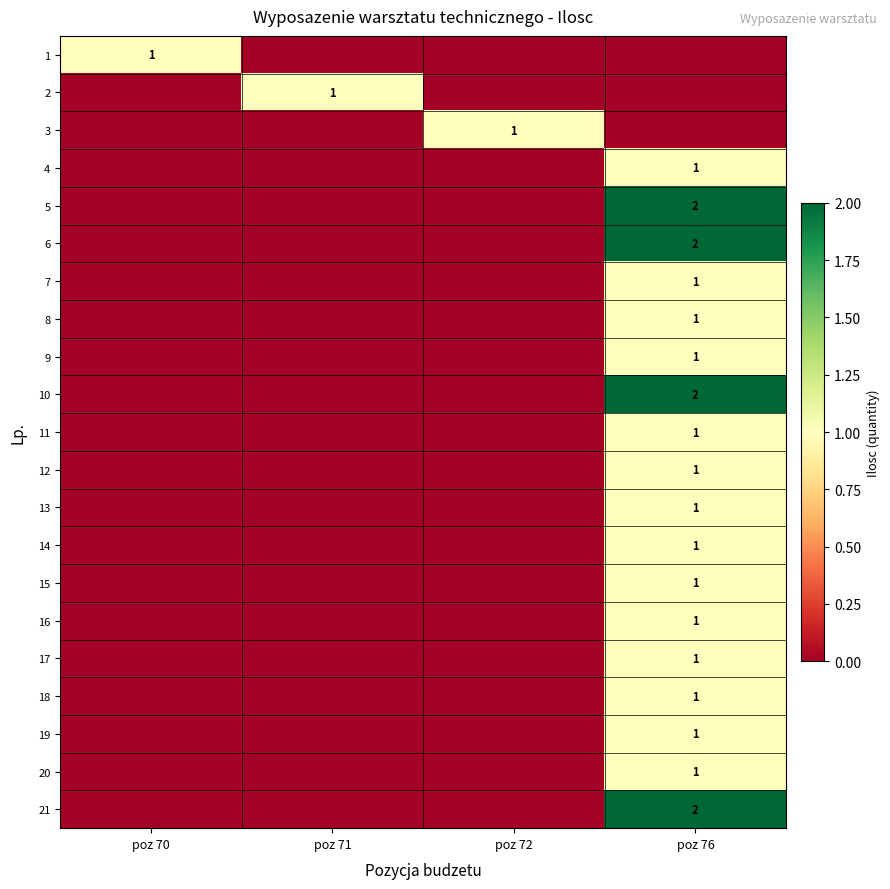

True or false: 7 has a value of 1 at poz 76.

True